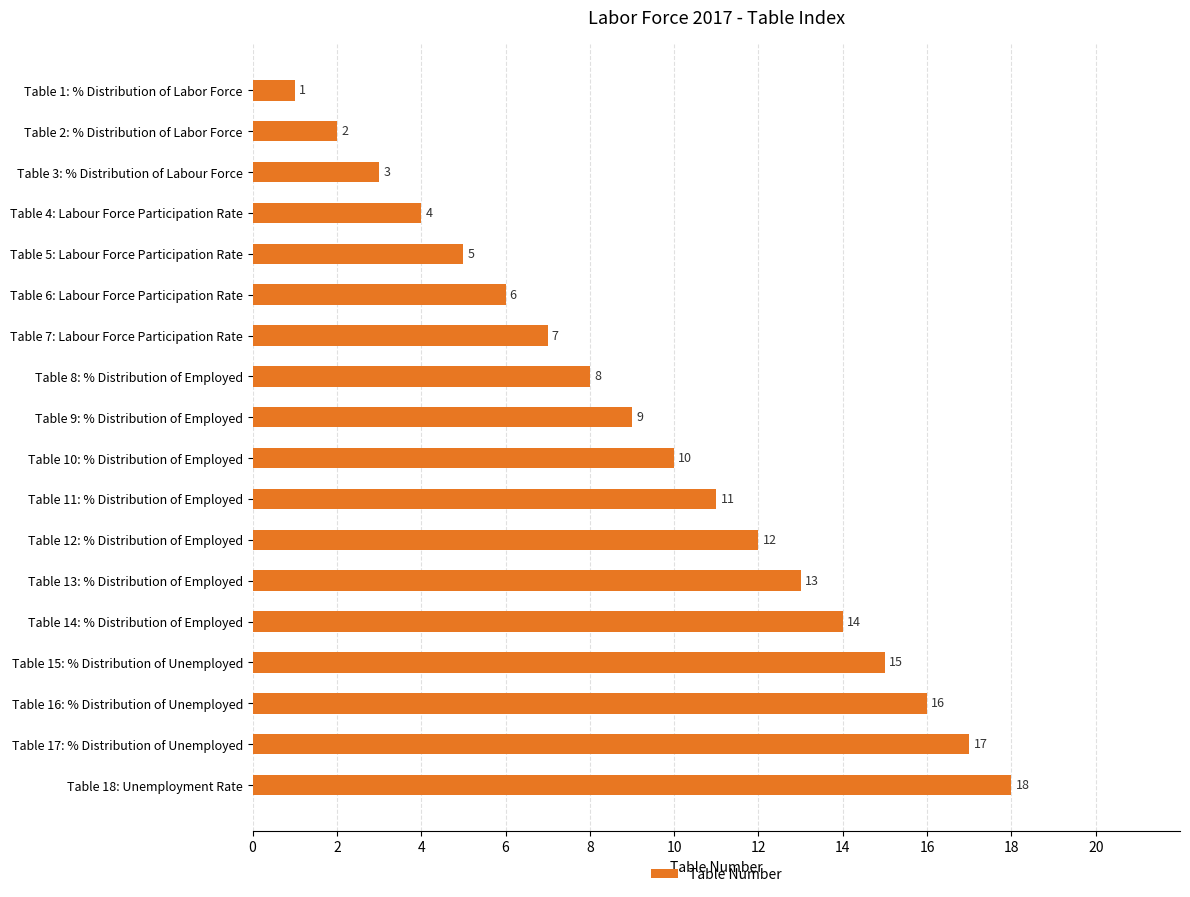

True or false: the data shows 15 at Table 15: % Distribution of Unemployed.

True